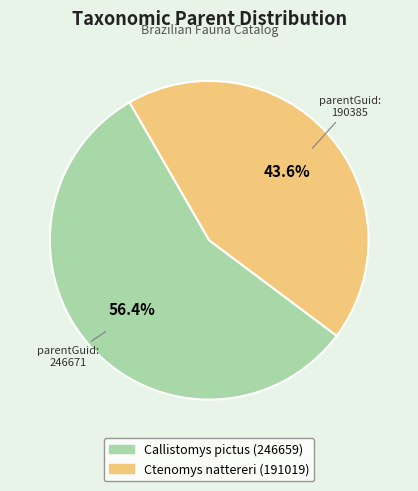

Do Callistomys pictus (246659) and Ctenomys nattereri (191019) together represent more than half of the pie?

Yes